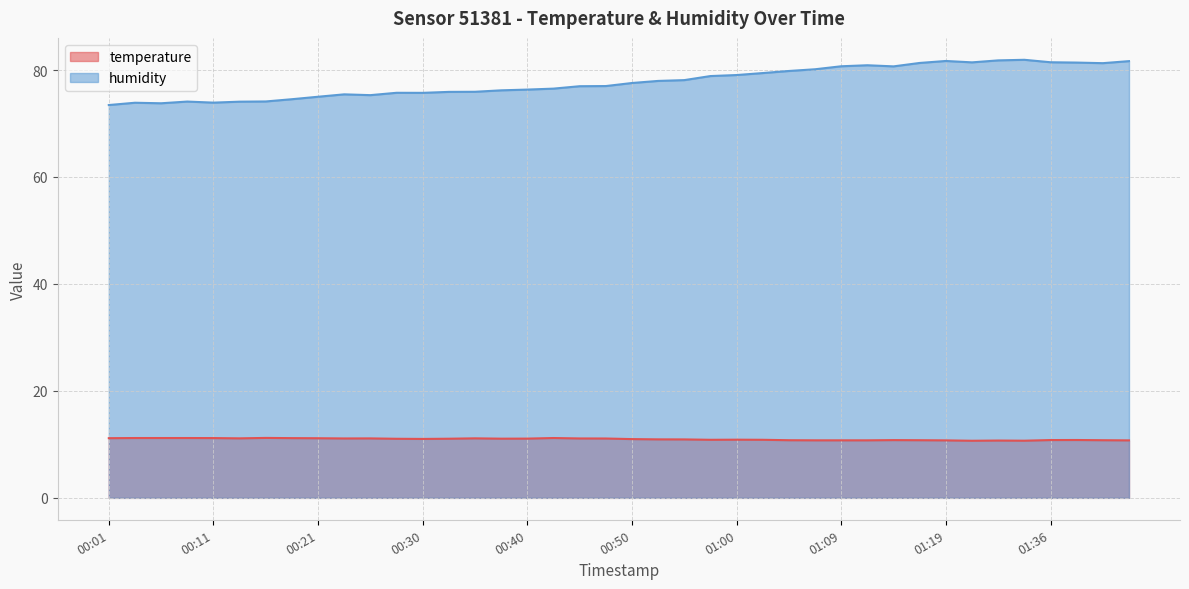

Read the temperature value at 01:36.

10.8